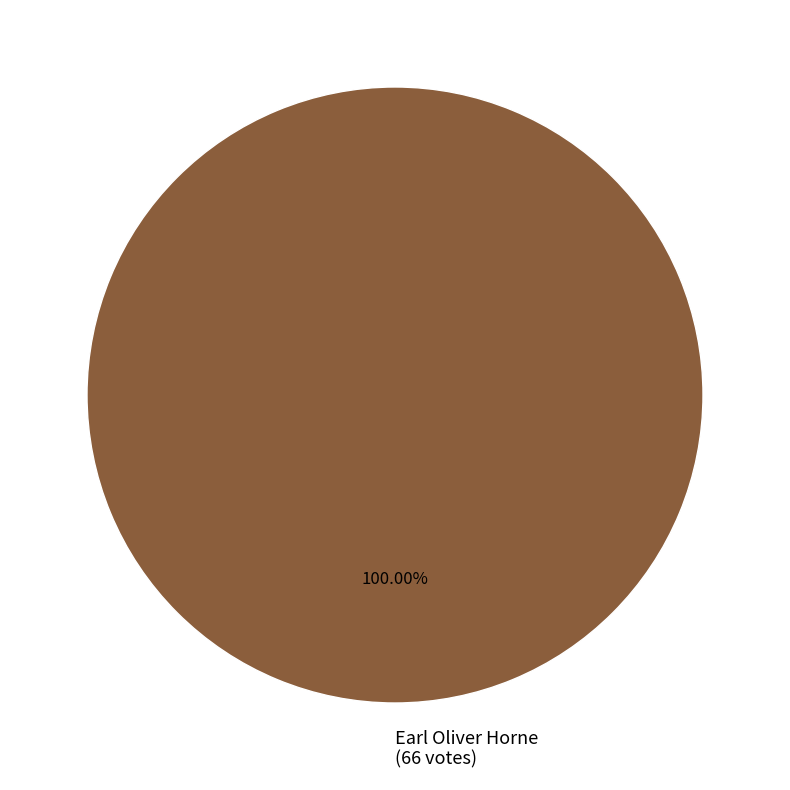

Does any single category account for the majority?

Yes